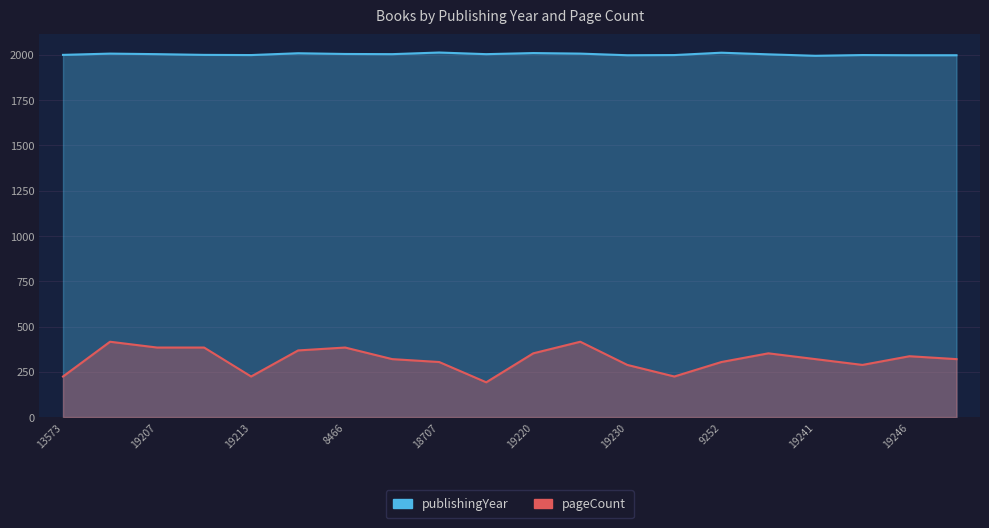

What is the sum of the pageCount values at 8466 and 19226?

800